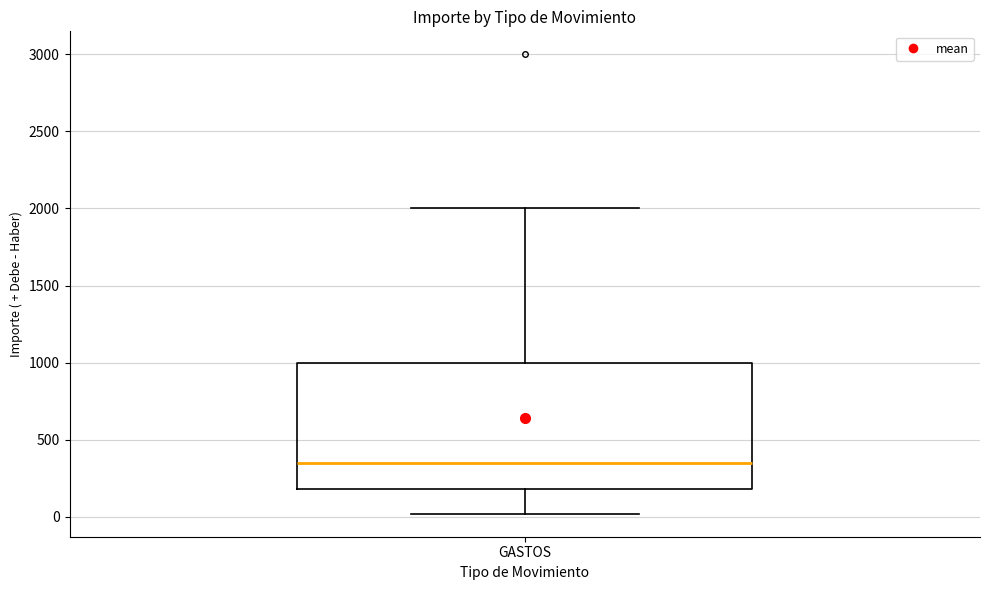

Read this box plot against the y-axis: the position of the median line, the range covered by the box, and the ends of both whiskers. The values are not printed on the chart, so give them approximately, as read against the axis.

median 350, box 200 to 1000, whiskers 0 to 2000